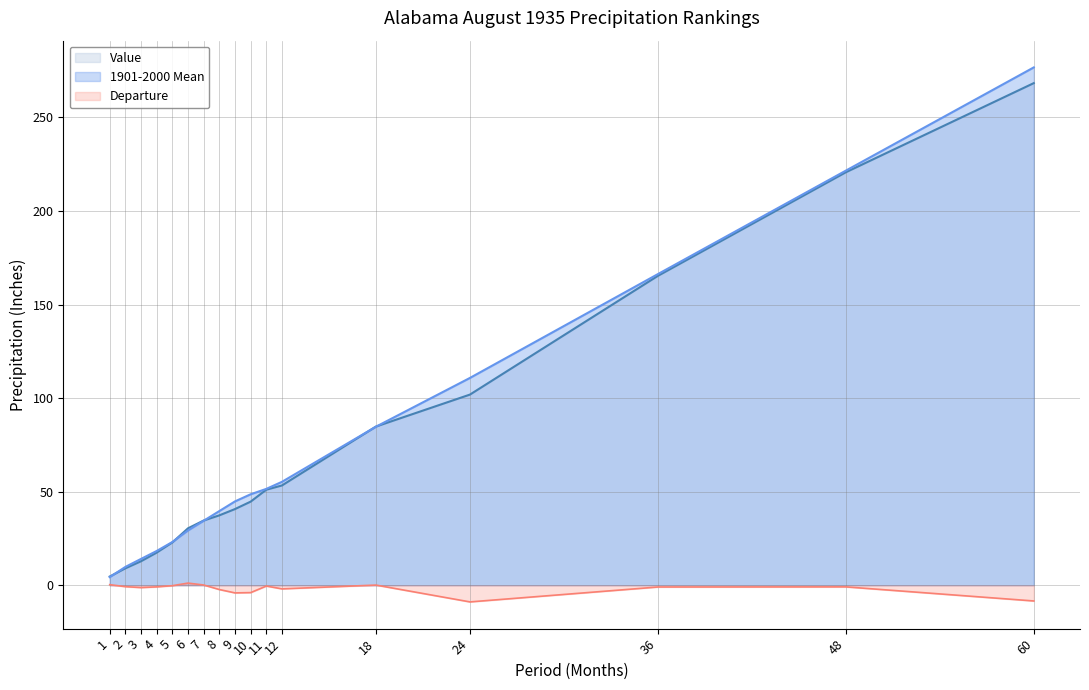

What are all the series names shown in the legend?

Value, 1901-2000 Mean, Departure